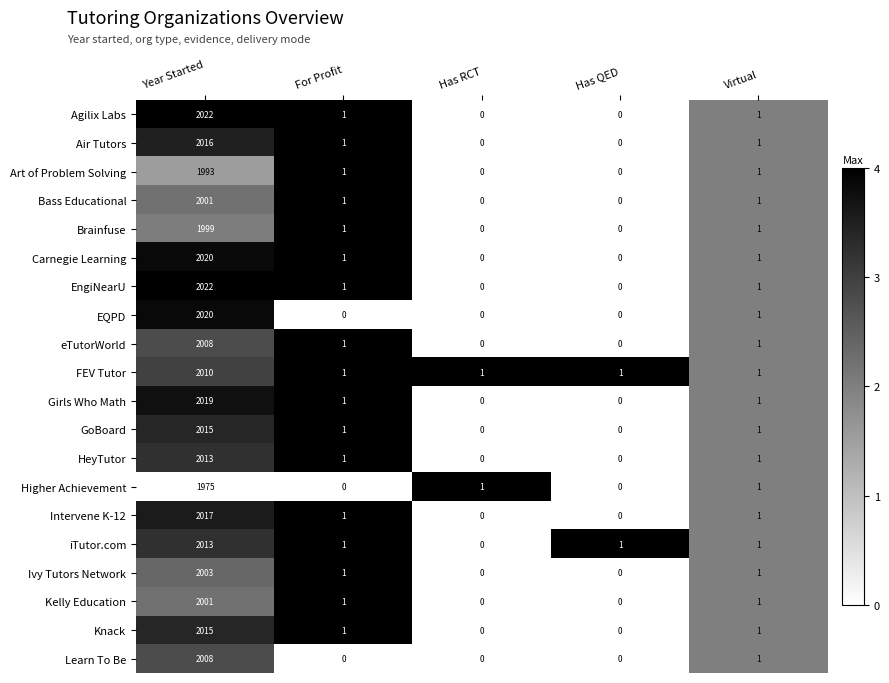

What is the average value of the Art of Problem Solving series?

399